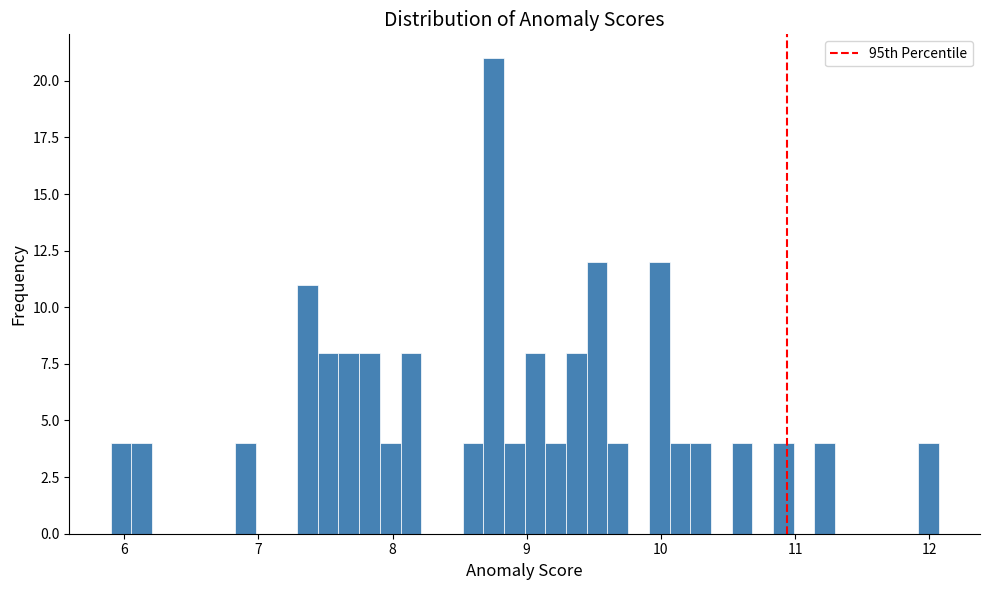

Around what value on the x-axis is the tallest bar? Give the approximate position of its centre, as read against the axis.

8.8